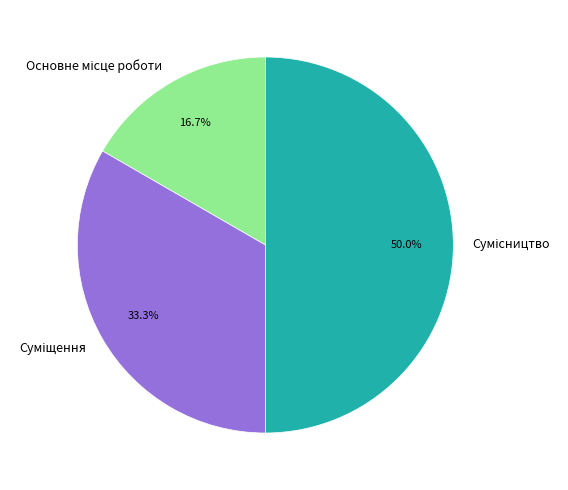

How much of the chart is everything except Суміщення?

66.7%